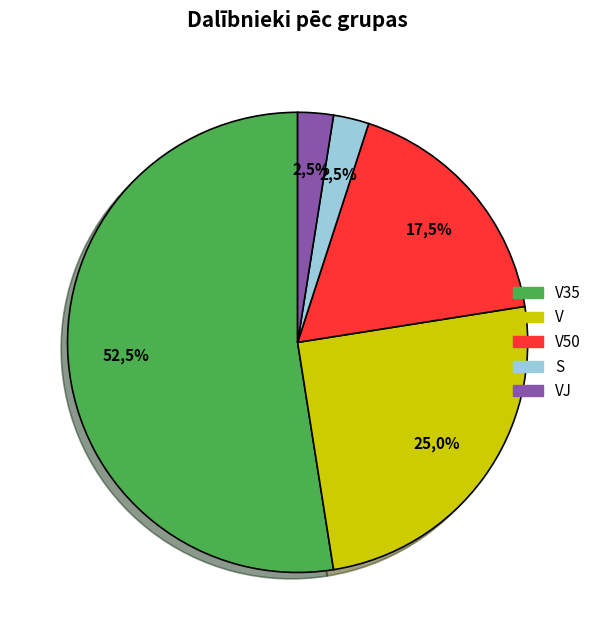

Which category has the biggest portion of the pie?

V35